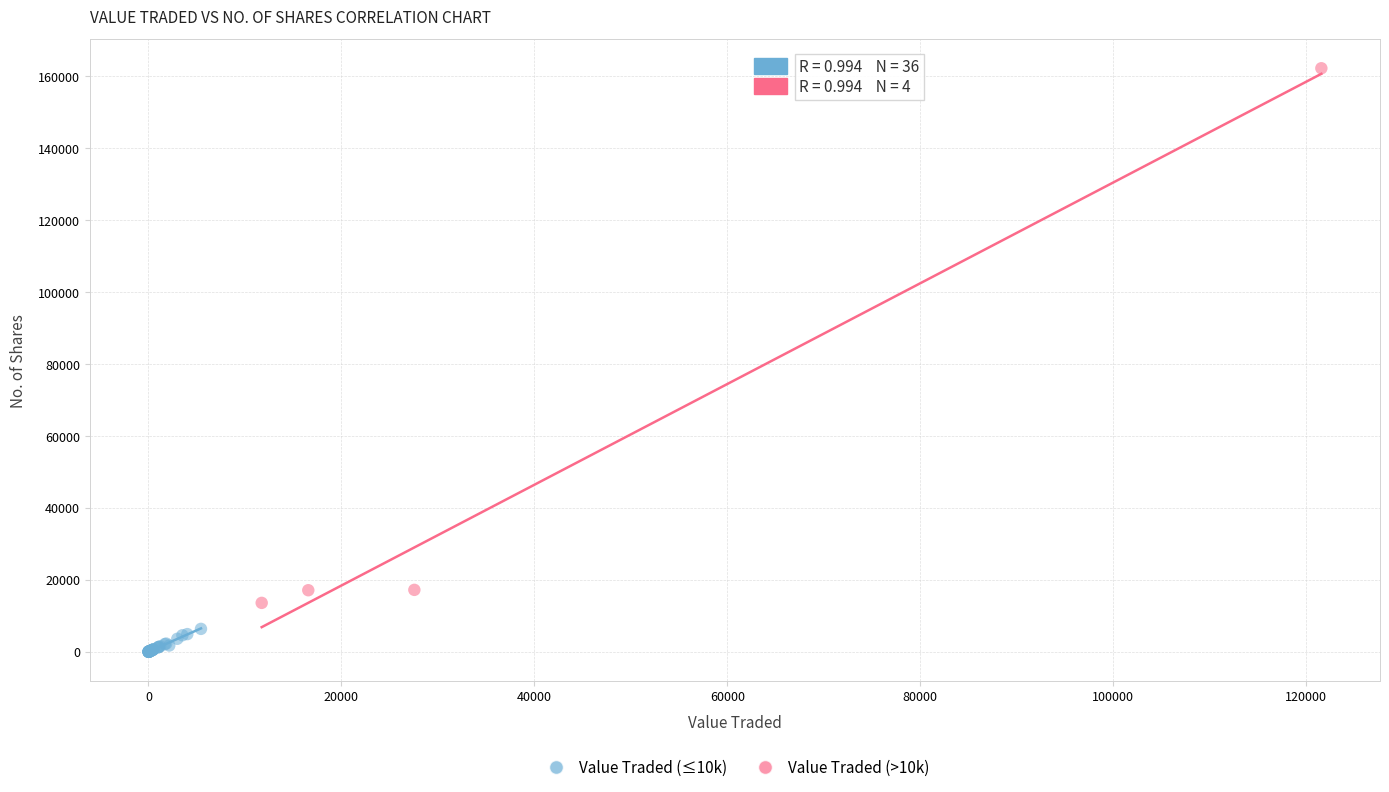

Which series contains the lowest Y value?

Value Traded (≤10k)